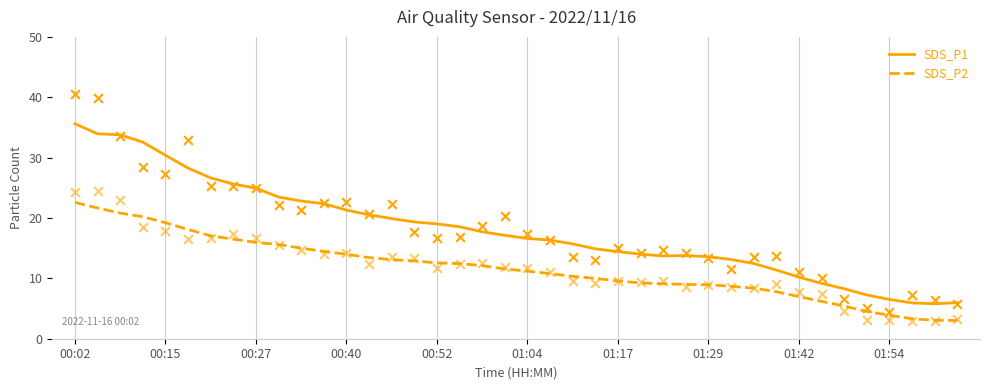

True or false: SDS_P1 and SDS_P2 intersect in this chart.

False